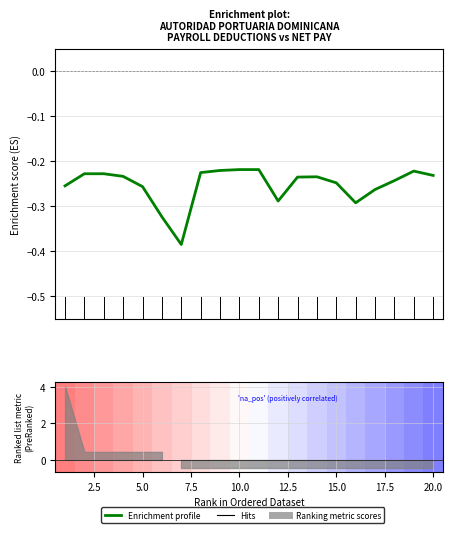

Does the chart display data point markers on the line(s)?

No